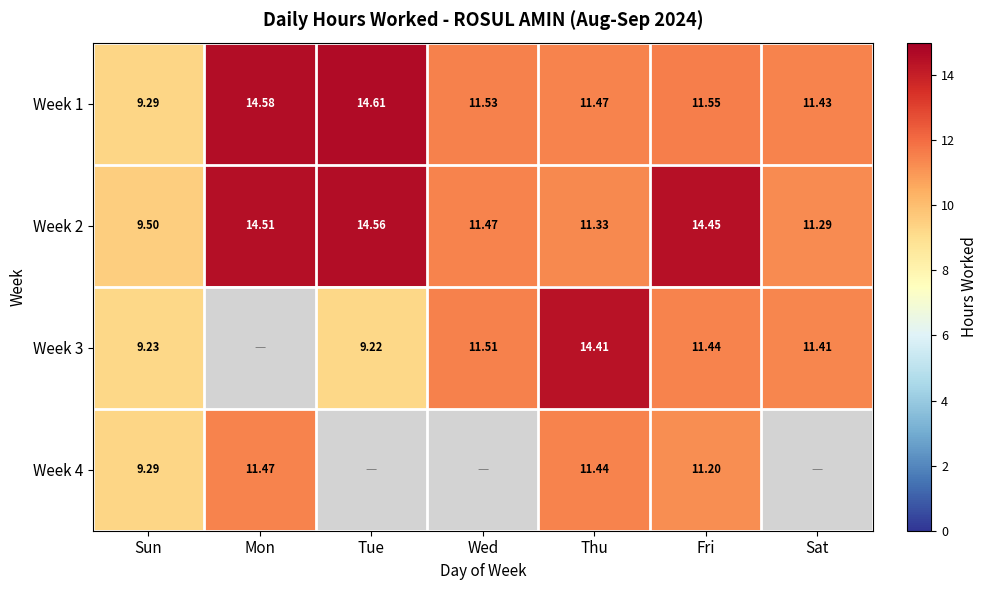

Rank the categories by Week 2 value from highest to lowest.

Tue, Mon, Fri, Wed, Thu, Sat, Sun